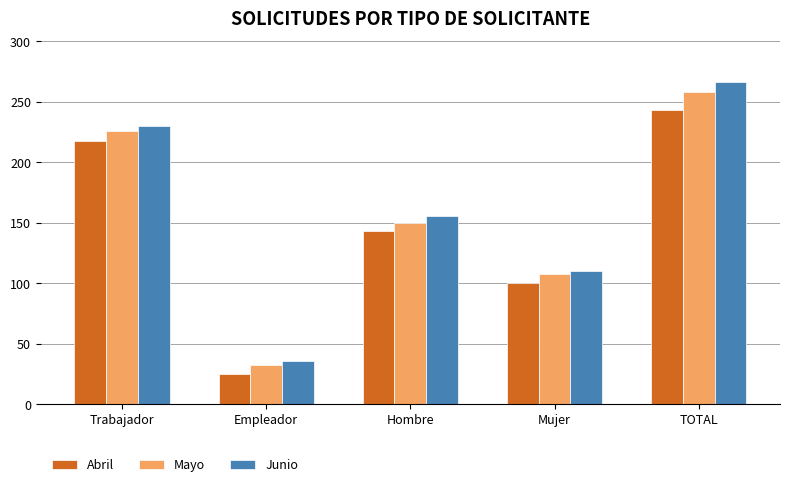

How many bars are there in each group?

3